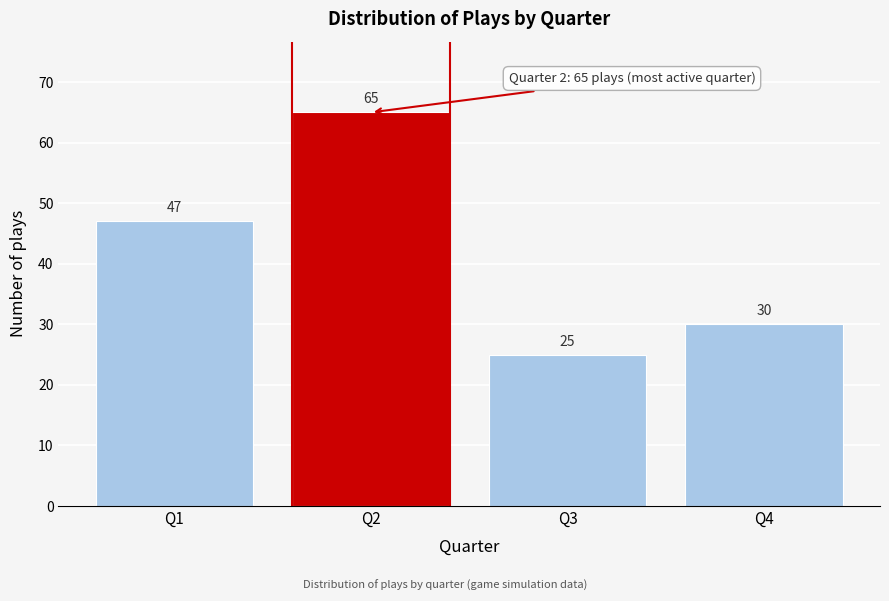

Reading right to left, transcribe all the data shown in this chart.

Q4=30	Q3=25	Q2=65	Q1=47